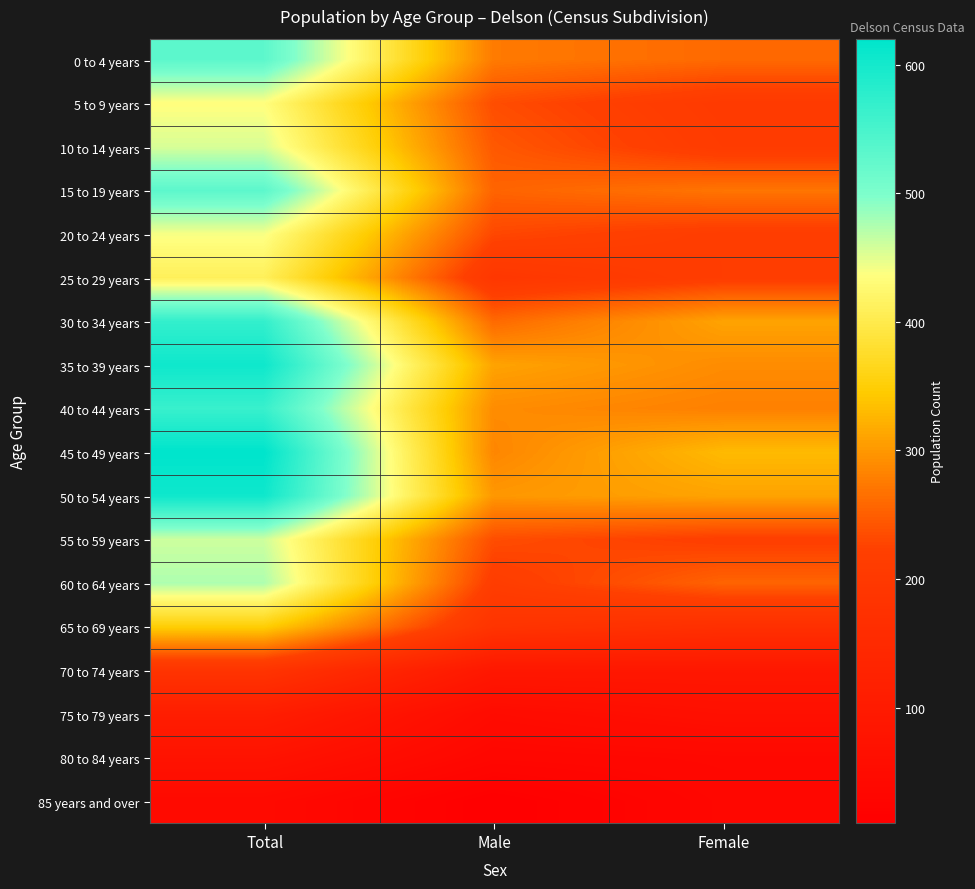

Reading right to left, list all the values displayed in this chart.

0 to 4 years: Female=260	Male=275	Total=530
5 to 9 years: Female=205	Male=235	Total=435
10 to 14 years: Female=210	Male=245	Total=455
15 to 19 years: Female=270	Male=255	Total=530
20 to 24 years: Female=215	Male=230	Total=440
25 to 29 years: Female=215	Male=195	Total=410
30 to 34 years: Female=310	Male=260	Total=570
35 to 39 years: Female=290	Male=310	Total=605
40 to 44 years: Female=280	Male=290	Total=565
45 to 49 years: Female=330	Male=285	Total=620
50 to 54 years: Female=310	Male=300	Total=605
55 to 59 years: Female=220	Male=235	Total=460
60 to 64 years: Female=255	Male=215	Total=475
65 to 69 years: Female=170	Male=185	Total=350
70 to 74 years: Female=90	Male=90	Total=185
75 to 79 years: Female=65	Male=50	Total=110
80 to 84 years: Female=40	Male=35	Total=75
85 years and over: Female=35	Male=10	Total=45